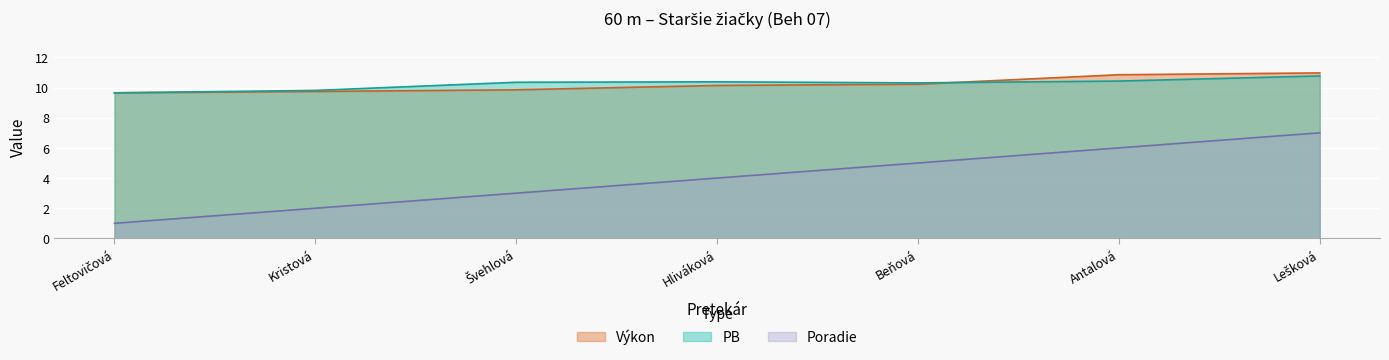

What are all the series names shown in the legend?

Výkon, PB, Poradie